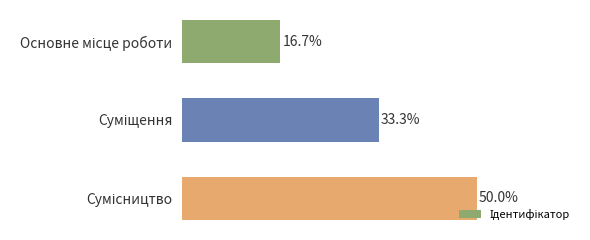

Does the chart contain any negative values?

No